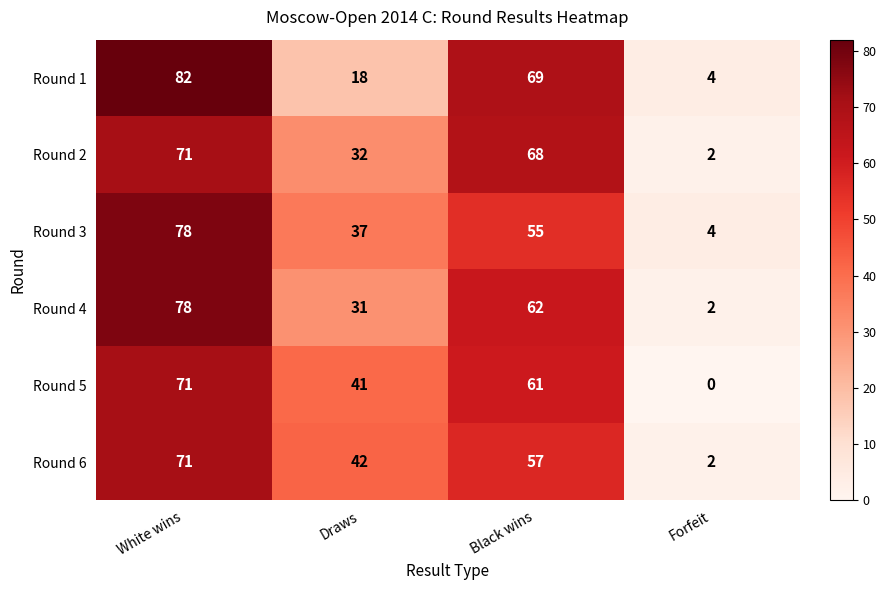

What is the highest value of the Round 1 series?

82